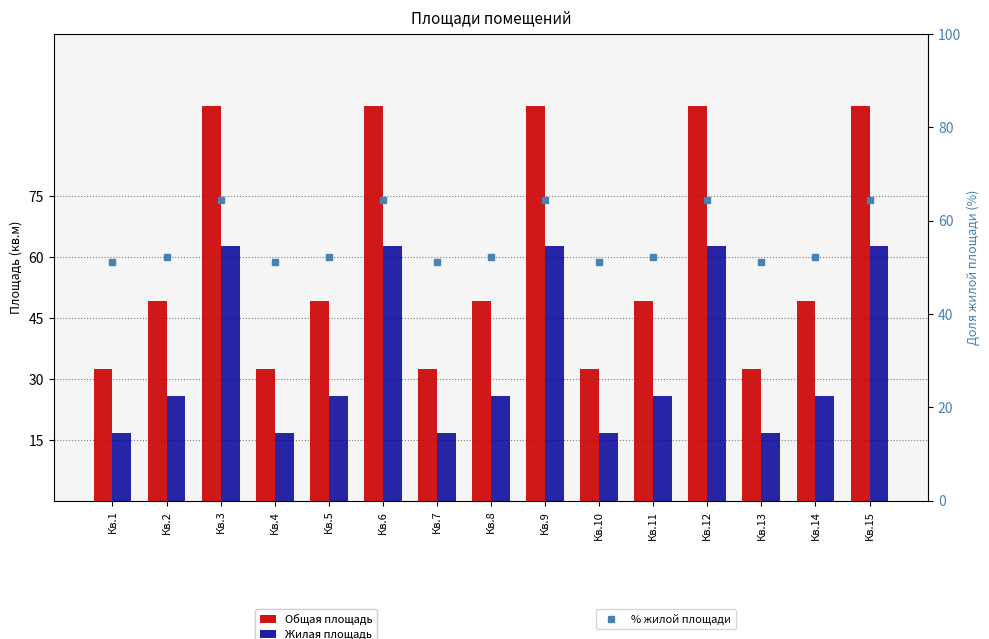

Which series has the largest total across all categories?

Общая площадь